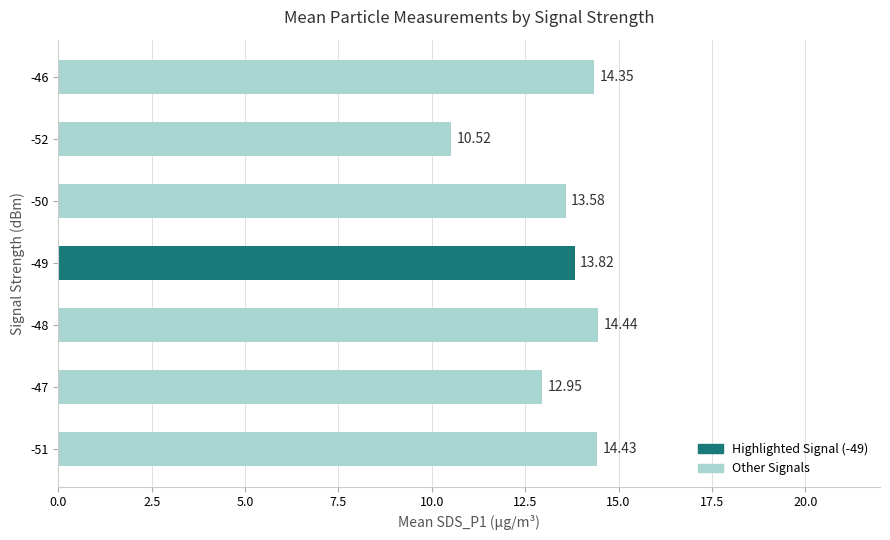

Approximately how many times larger is the value at -46 compared to -52?

1.4